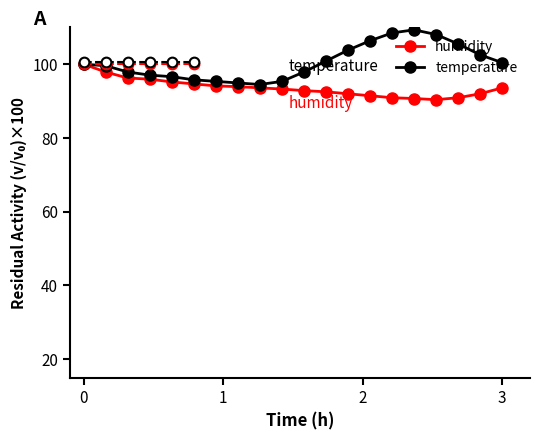

Count the number of categories in the chart.

20